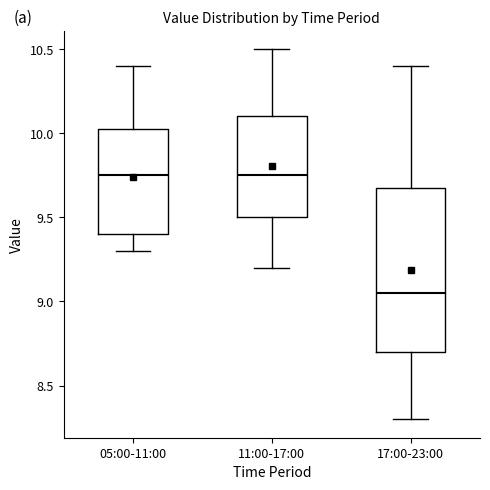

Reading left to right, read every box against the y-axis: the position of its median line, the range the box covers, and the ends of its whiskers. The values are not printed on the chart, so give them approximately, as read against the axis.

05:00-11:00: median 9.75, box 9.40 to 10.05, whiskers 9.30 to 10.40
11:00-17:00: median 9.75, box 9.50 to 10.10, whiskers 9.20 to 10.50
17:00-23:00: median 9.05, box 8.70 to 9.70, whiskers 8.30 to 10.40